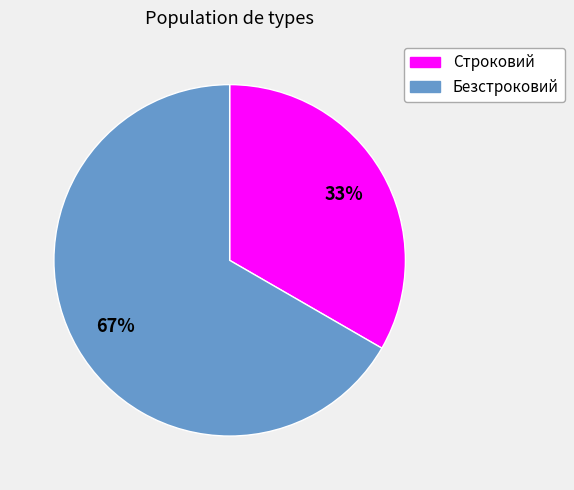

How many slices are in this pie chart?

2